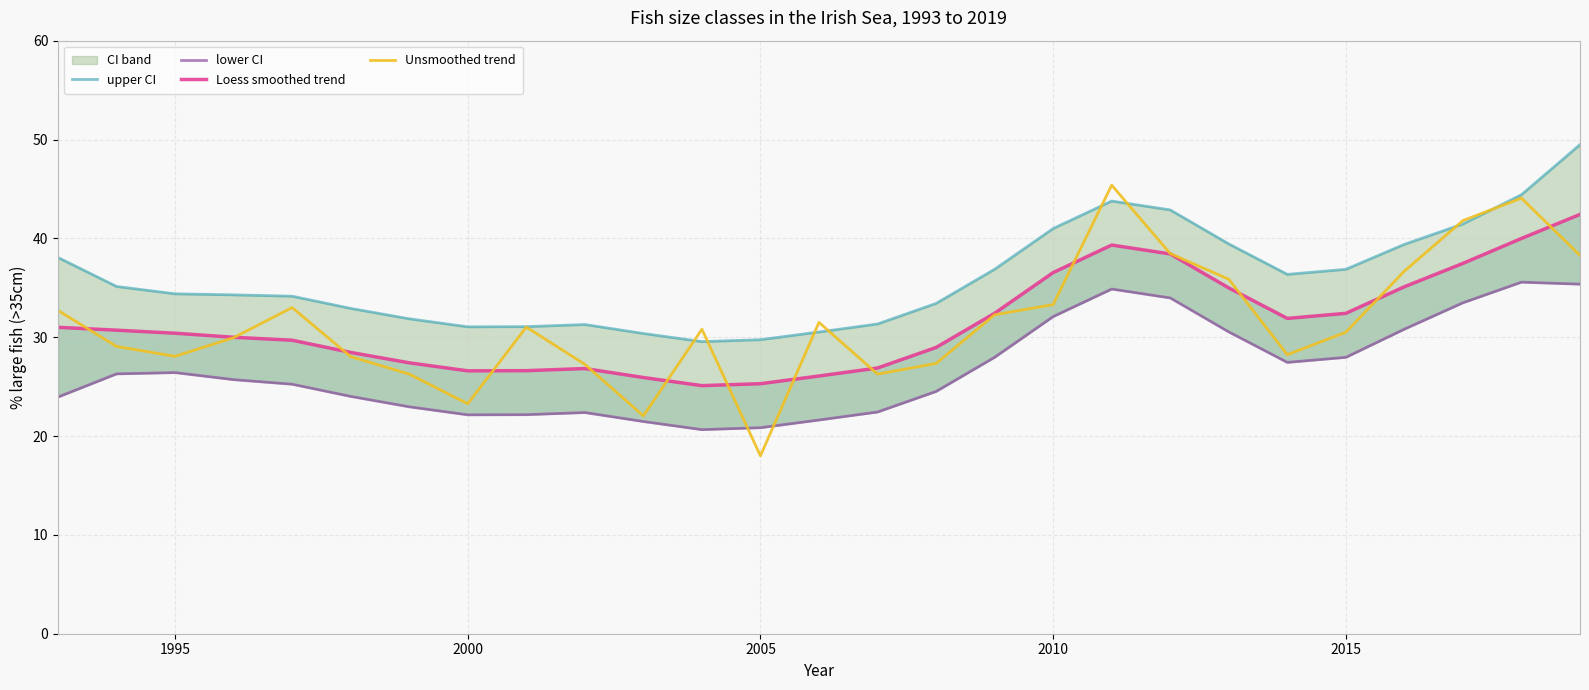

True or false: Loess smoothed trend and lower CI cross at least once.

False